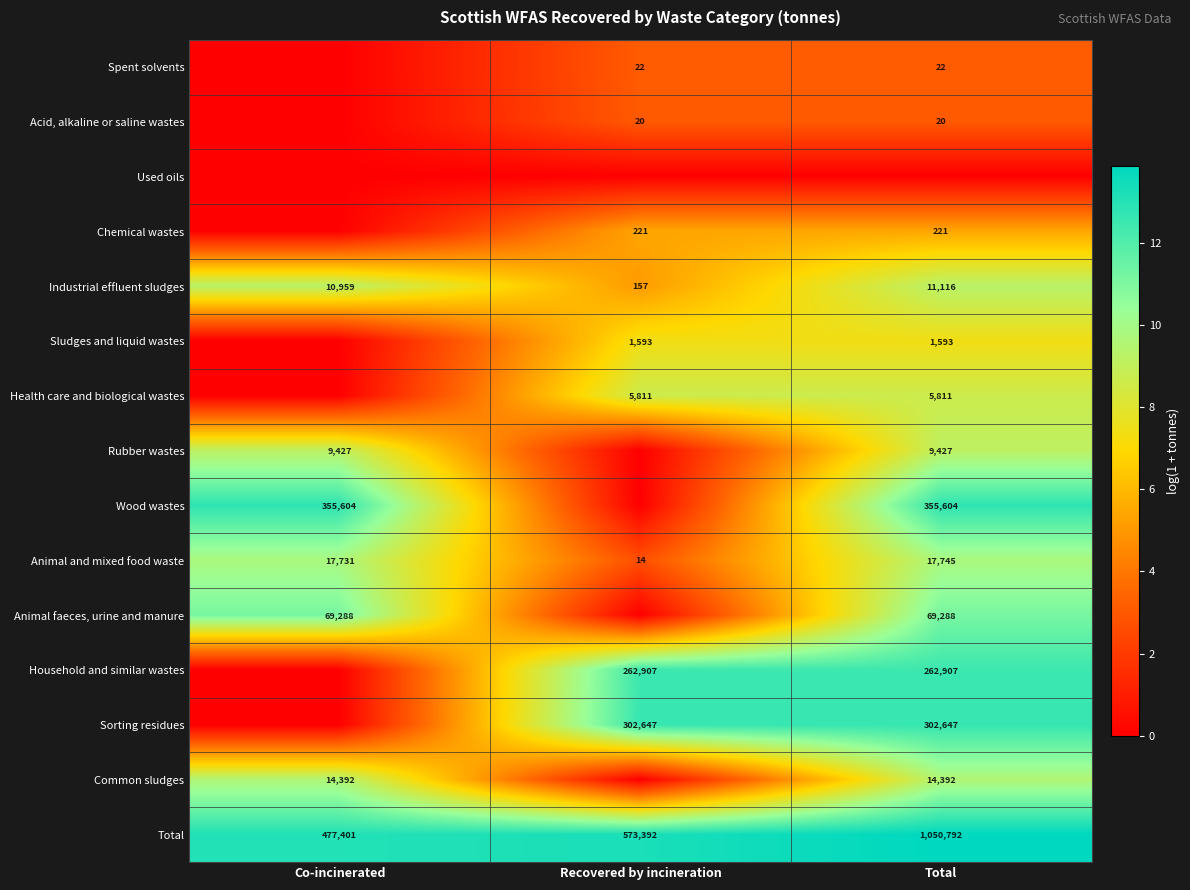

What is the total value across all series at Co-incinerated?

74.8